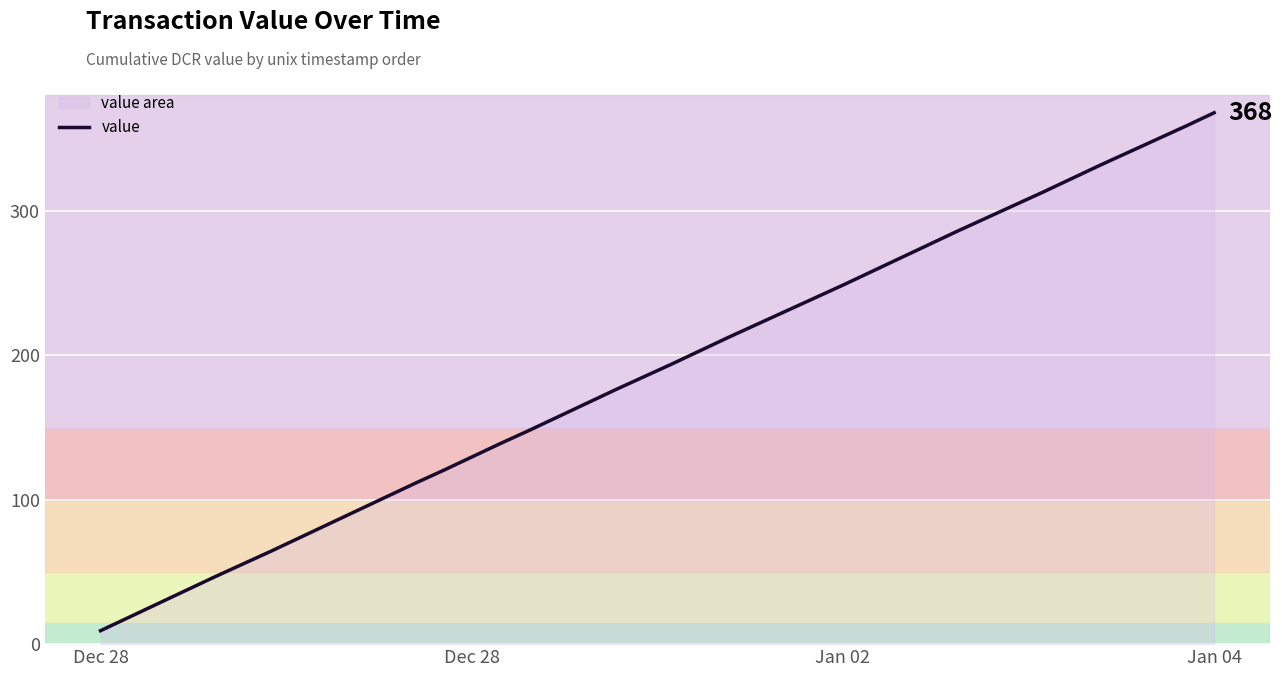

Reading left to right, extract all data points from this chart.

9.3	18.6	28.0	37.3	46.6	55.6	64.6	74.0	83.3	92.6	101.9	111.2	120.3	129.6	138.9	147.9	157.2	166.6	175.9	184.9	193.9	203.2	212.6	221.6	230.6	239.6	248.6	258.0	267.3	276.6	285.9	294.9	304.0	313.0	322.3	331.6	340.6	349.7	358.7	368.0